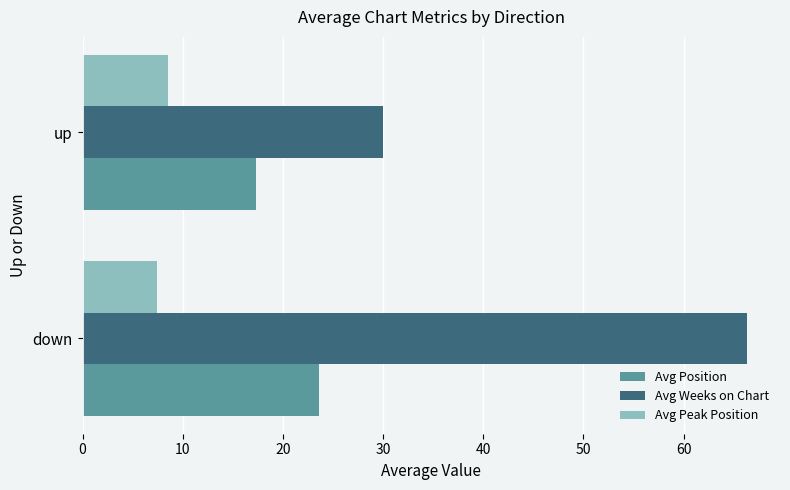

What are all the series names shown in the legend?

Avg Position, Avg Weeks on Chart, Avg Peak Position